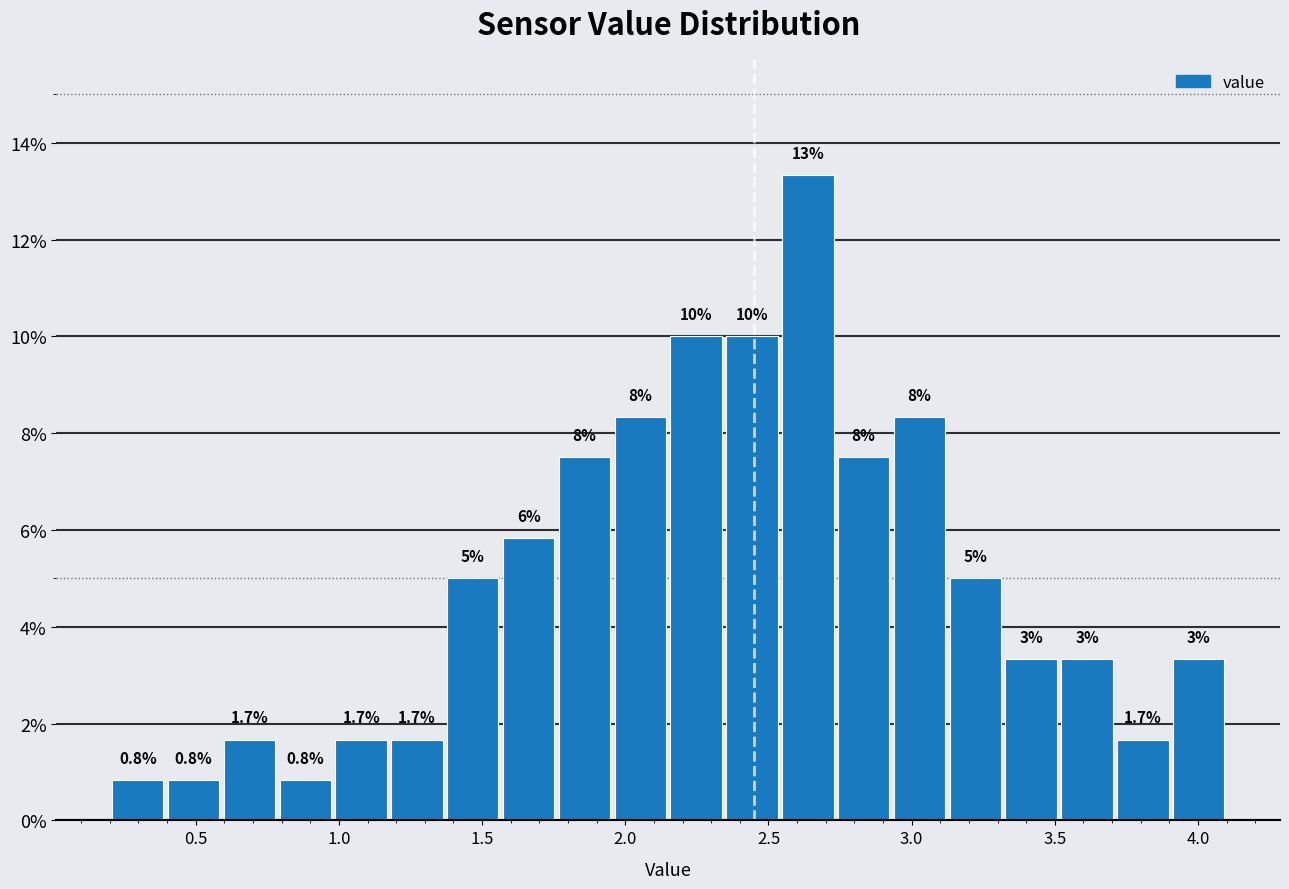

Around what value on the x-axis is the tallest bar? Give the approximate position of its centre, as read against the axis.

2.65